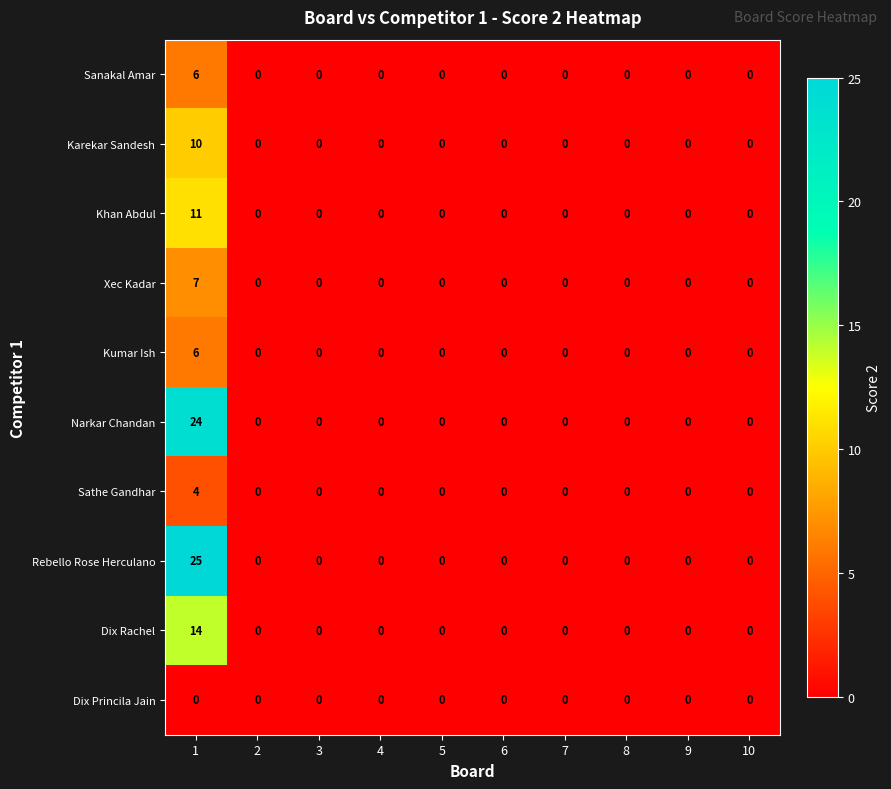

Count the Kumar Ish values in the range 0 to 1.

9